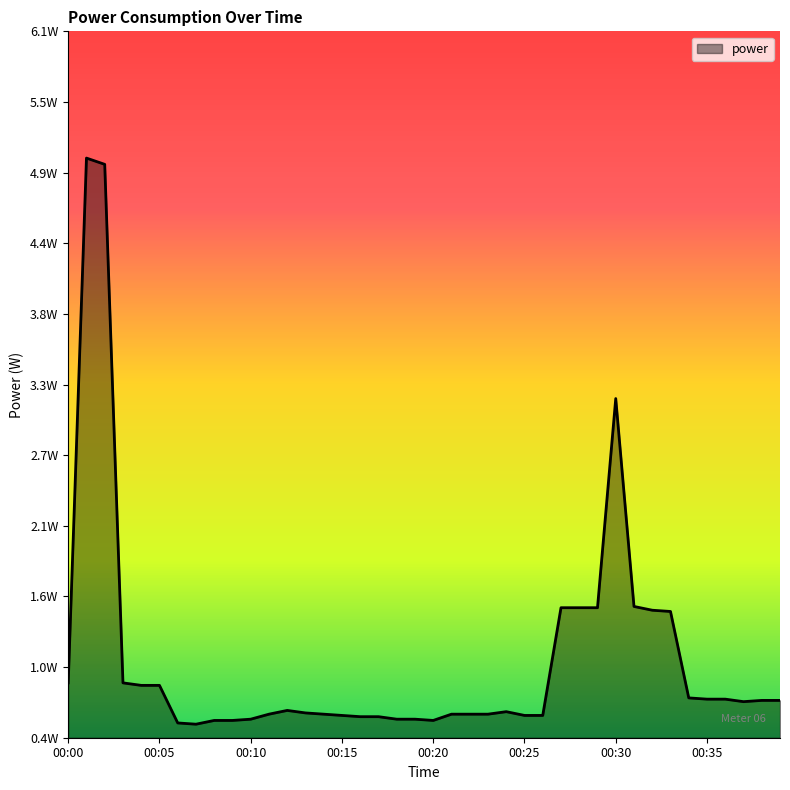

Is this an area chart (filled region under the line)?

Yes